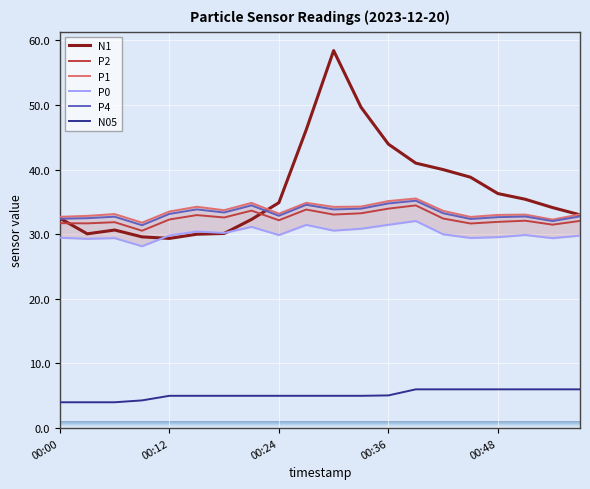

What is the value of the P2 point at the 1st from the left?

31.7